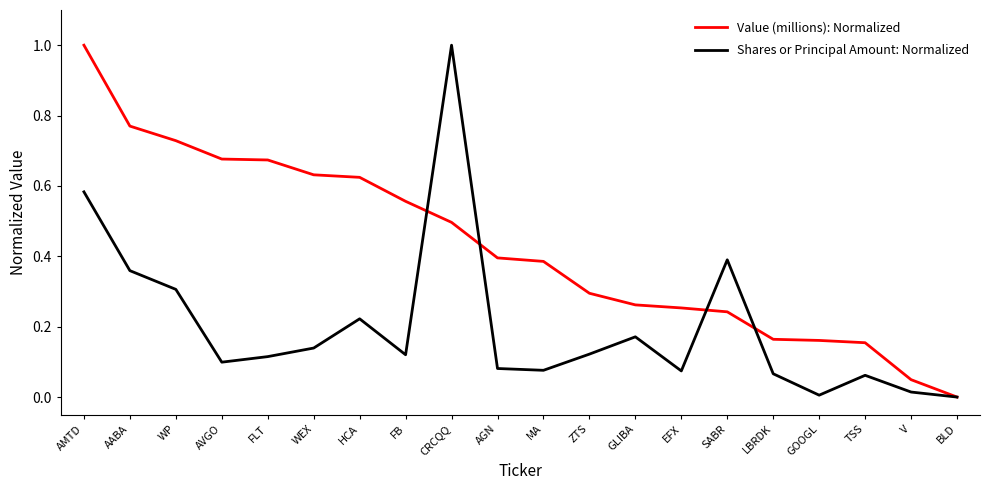

What position from the right is AABA?

19